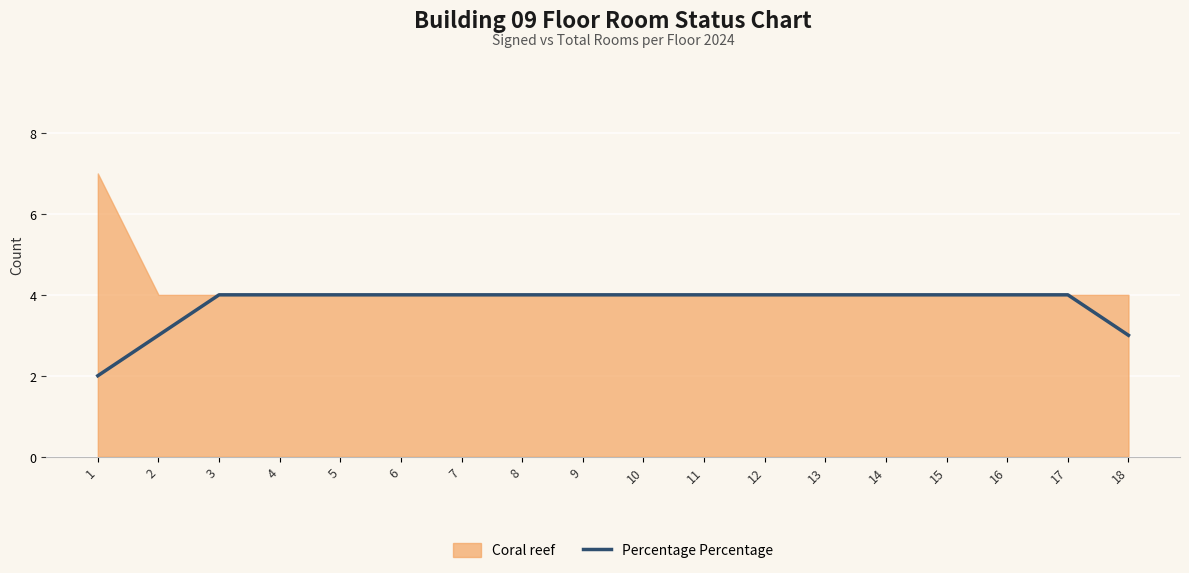

The chart shows a value of 4 at 12. True or false?

True